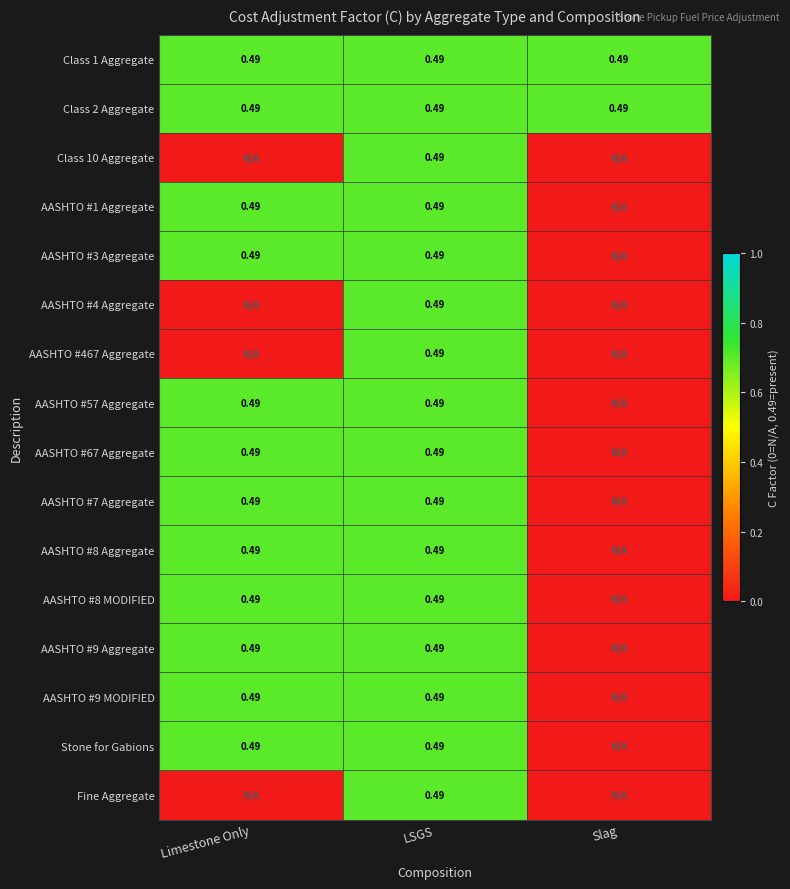

How many values in the AASHTO #9 Aggregate series exceed 0?

2